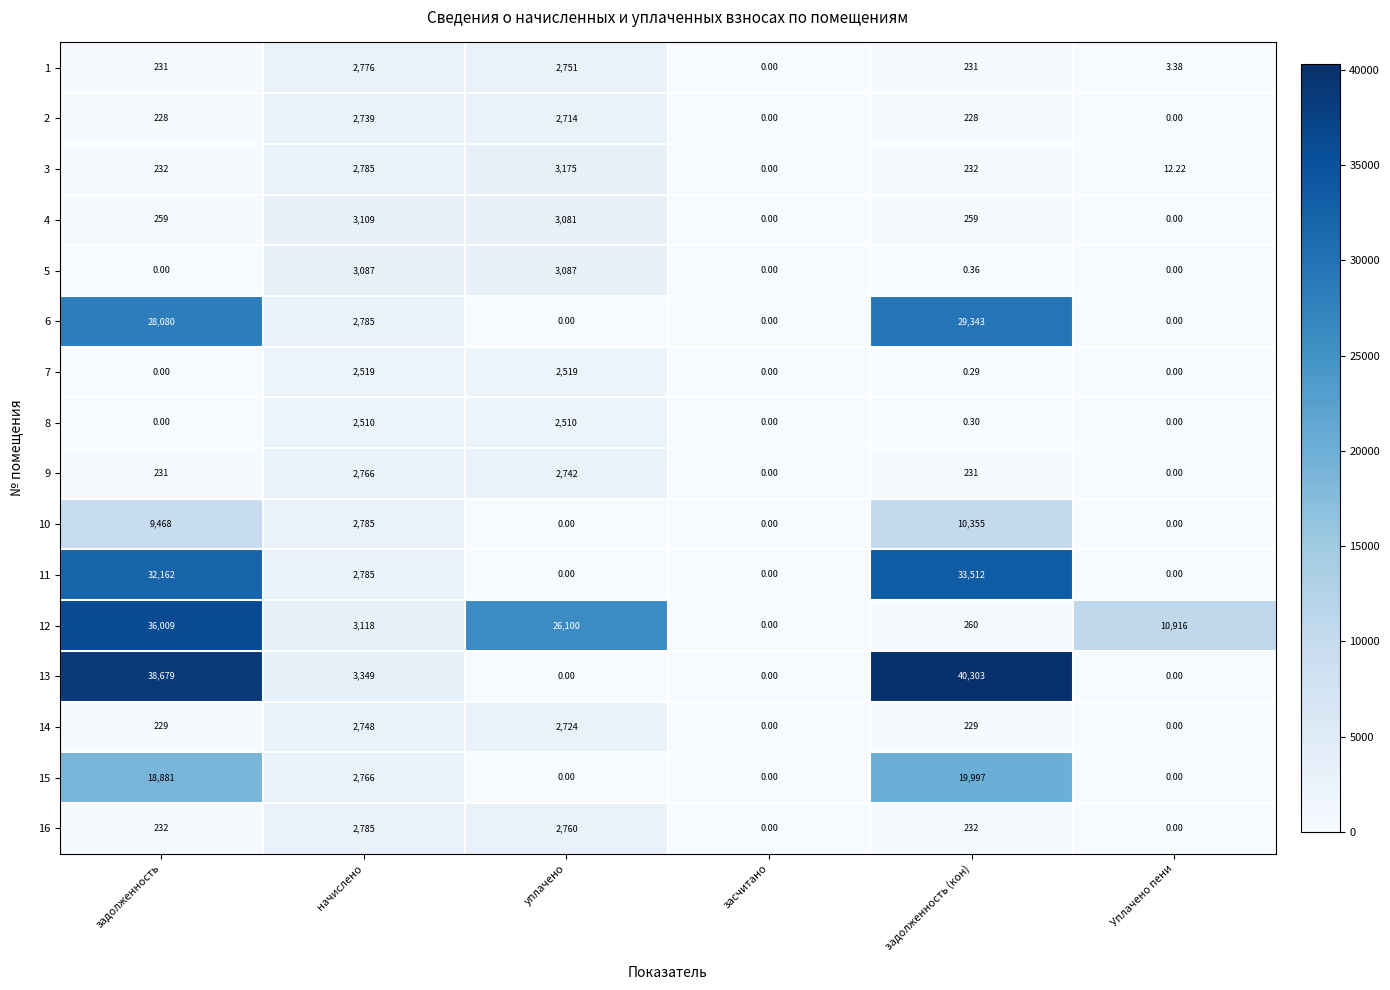

Where is 11 nearest to the value 16756?

начислено